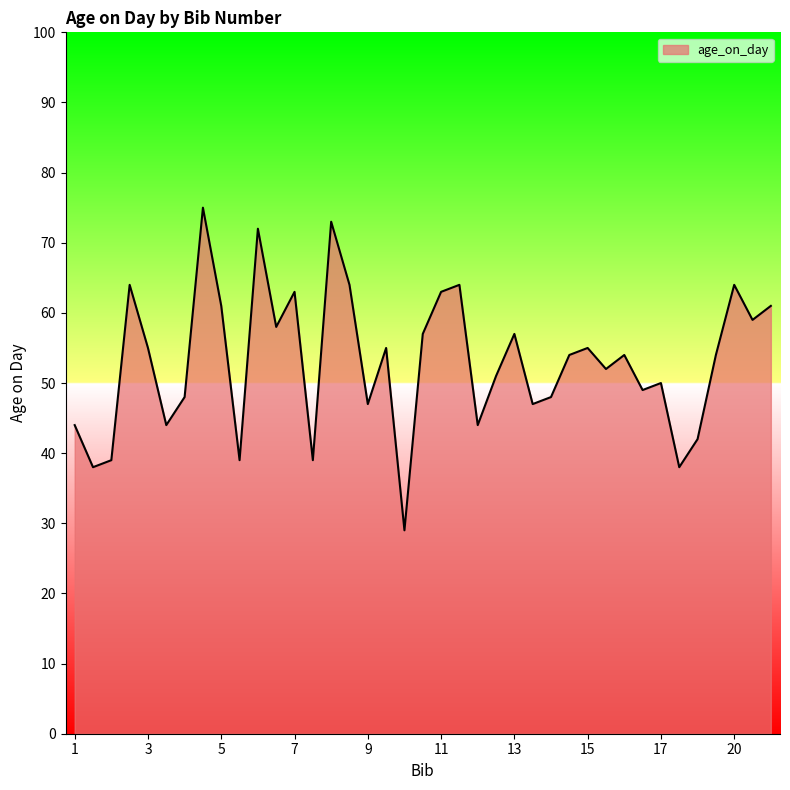

What is the minimum value shown in the chart?

29